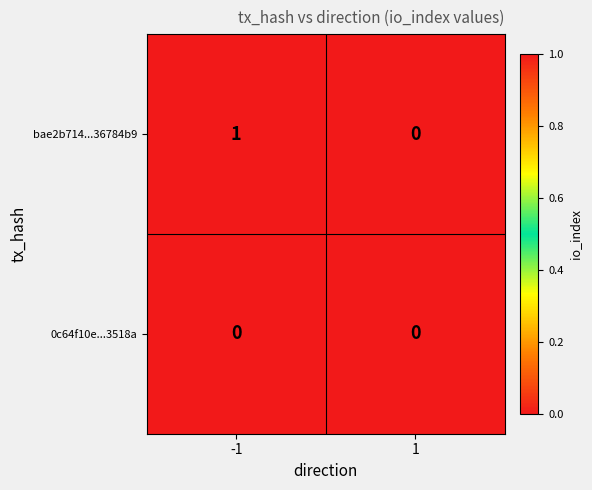

Which series has the widest spread of values?

bae2b714...36784b9